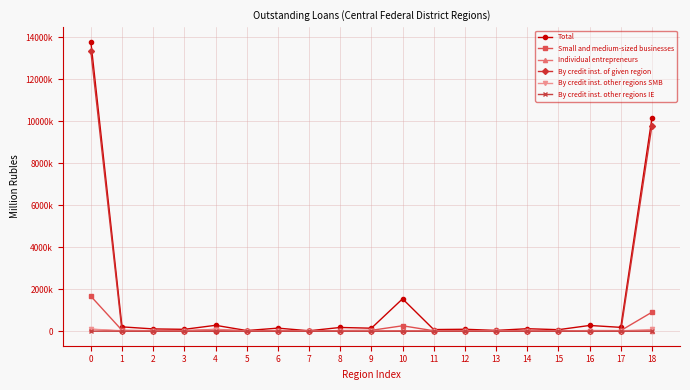

What are all the series names shown in the legend?

Total, Small and medium-sized businesses, Individual entrepreneurs, By credit inst. of given region, By credit inst. other regions SMB, By credit inst. other regions IE